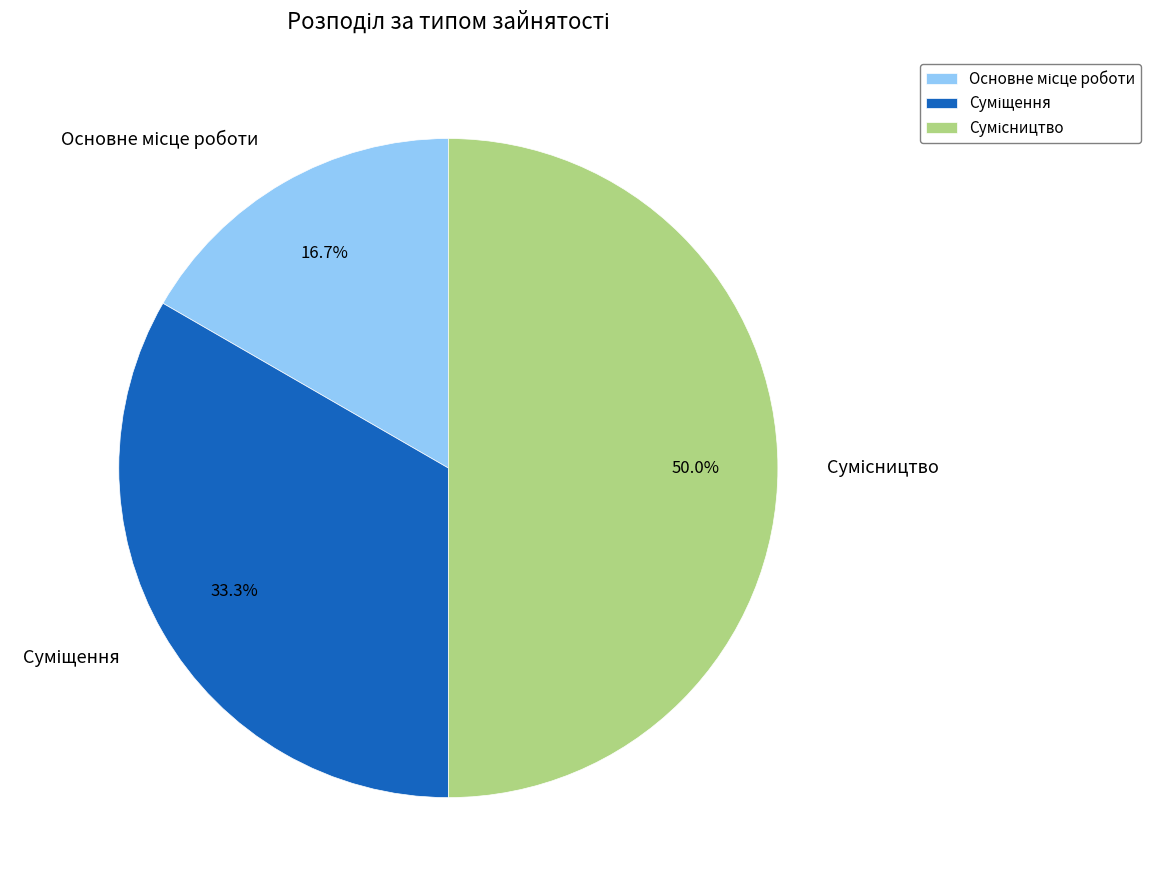

How many segments does this pie chart have?

3